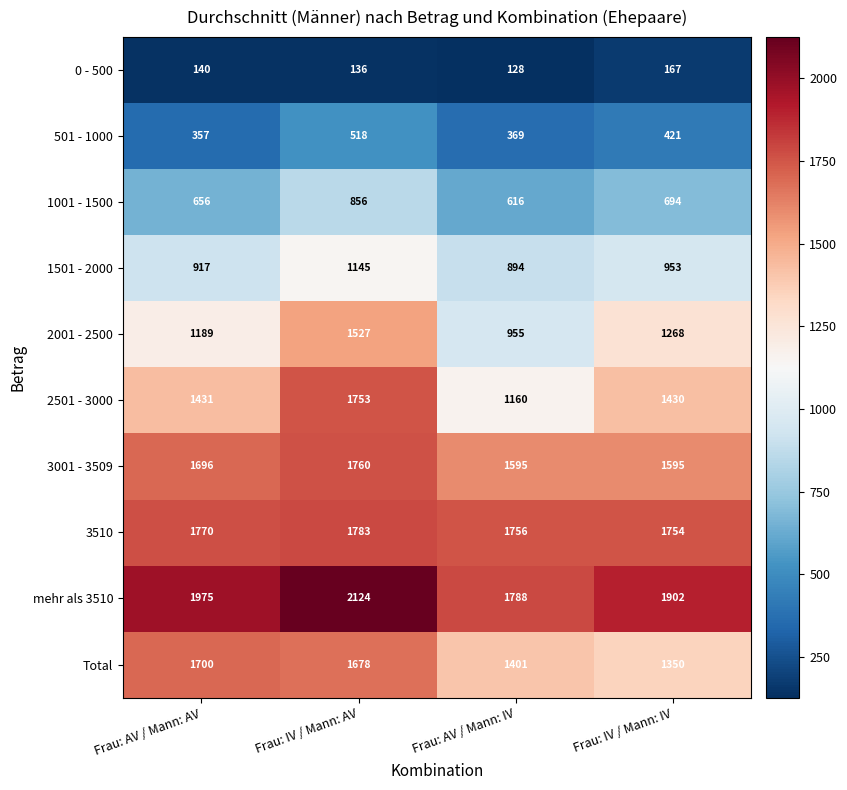

Is it true that 3001 - 3509 equals 1595 at Frau: IV / Mann: IV?

True